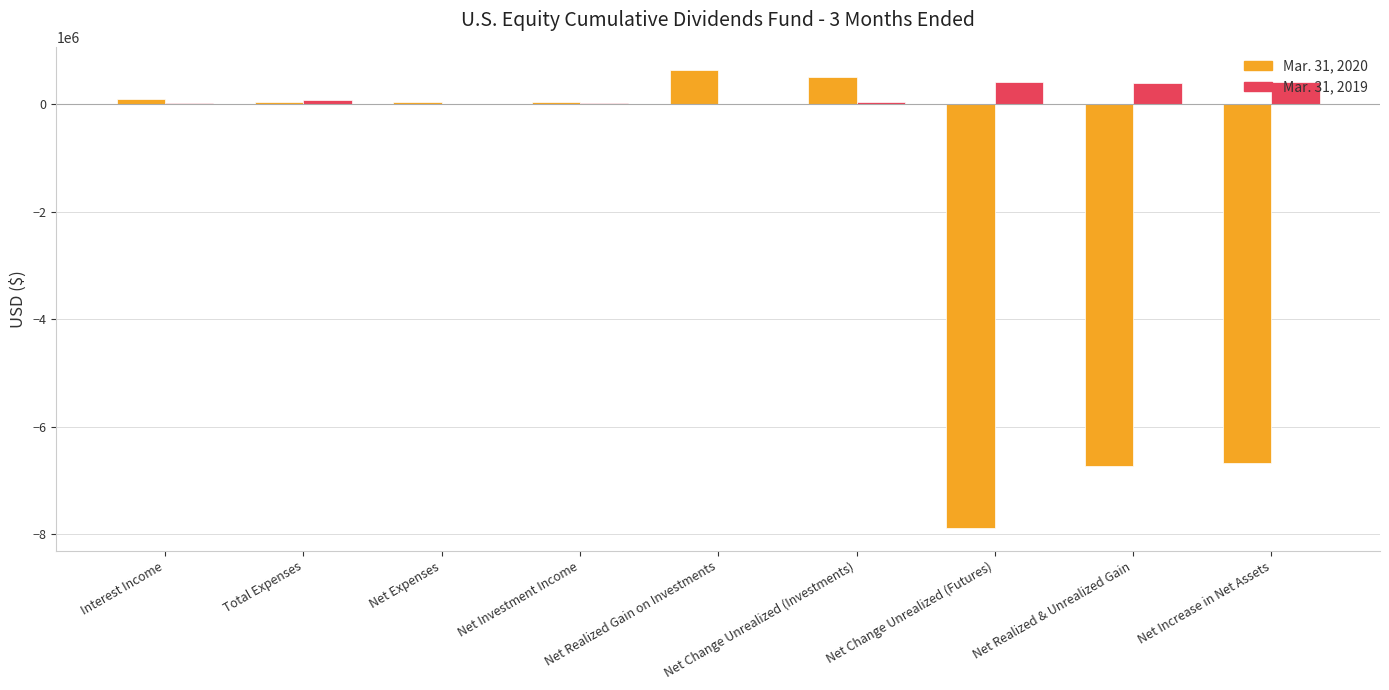

True or false: Mar. 31, 2020 has a value of -6682422 at Net Increase in Net Assets.

True